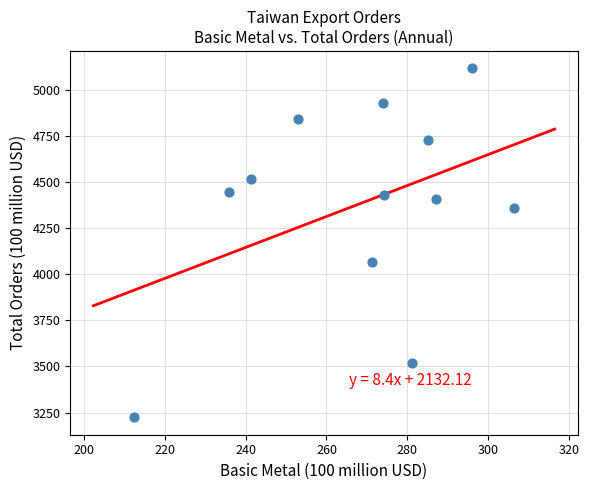

What Y value in the scatter plot is closest to 4171?

4067.1